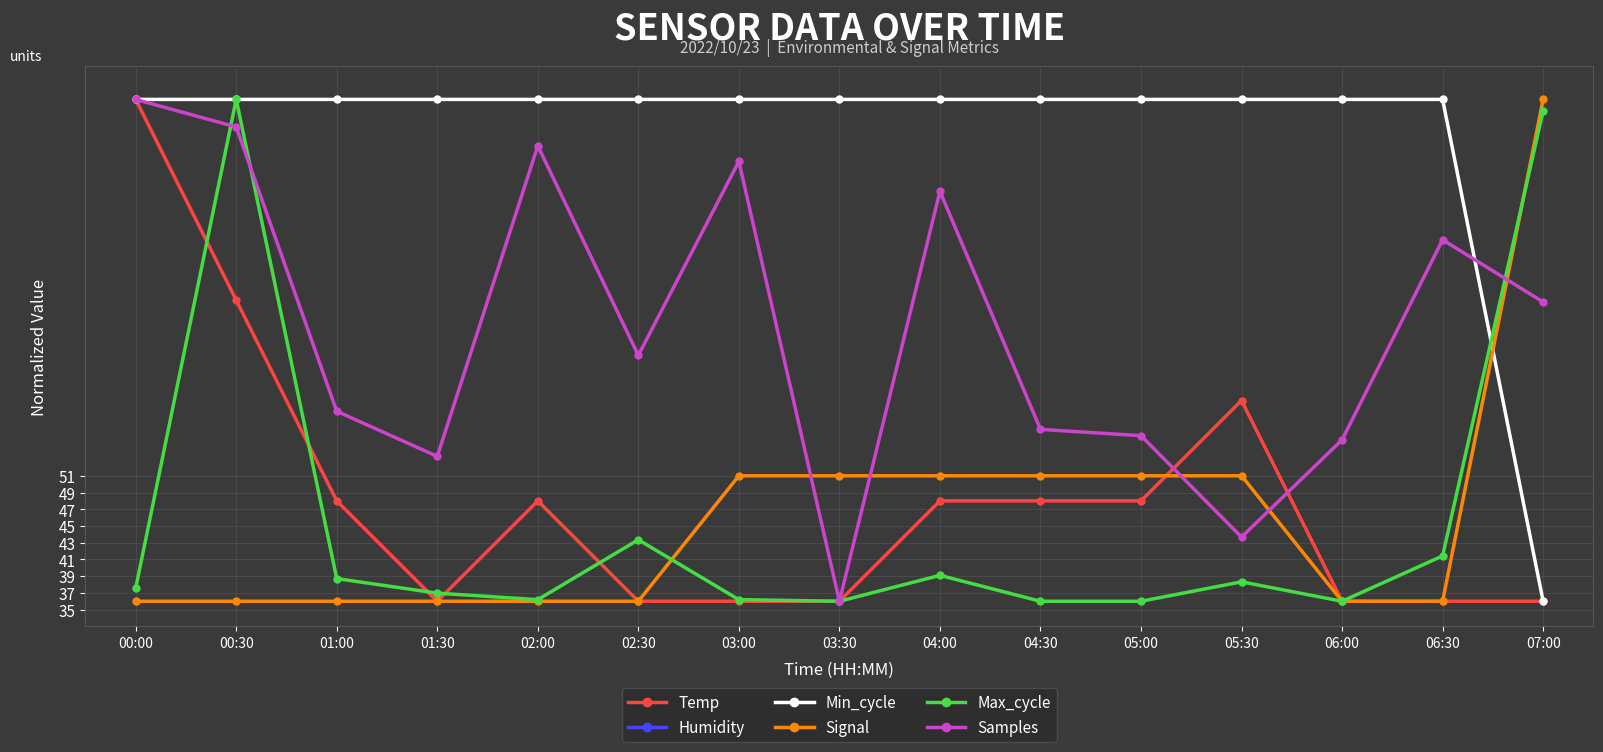

Which series has the largest total across all categories?

Min_cycle